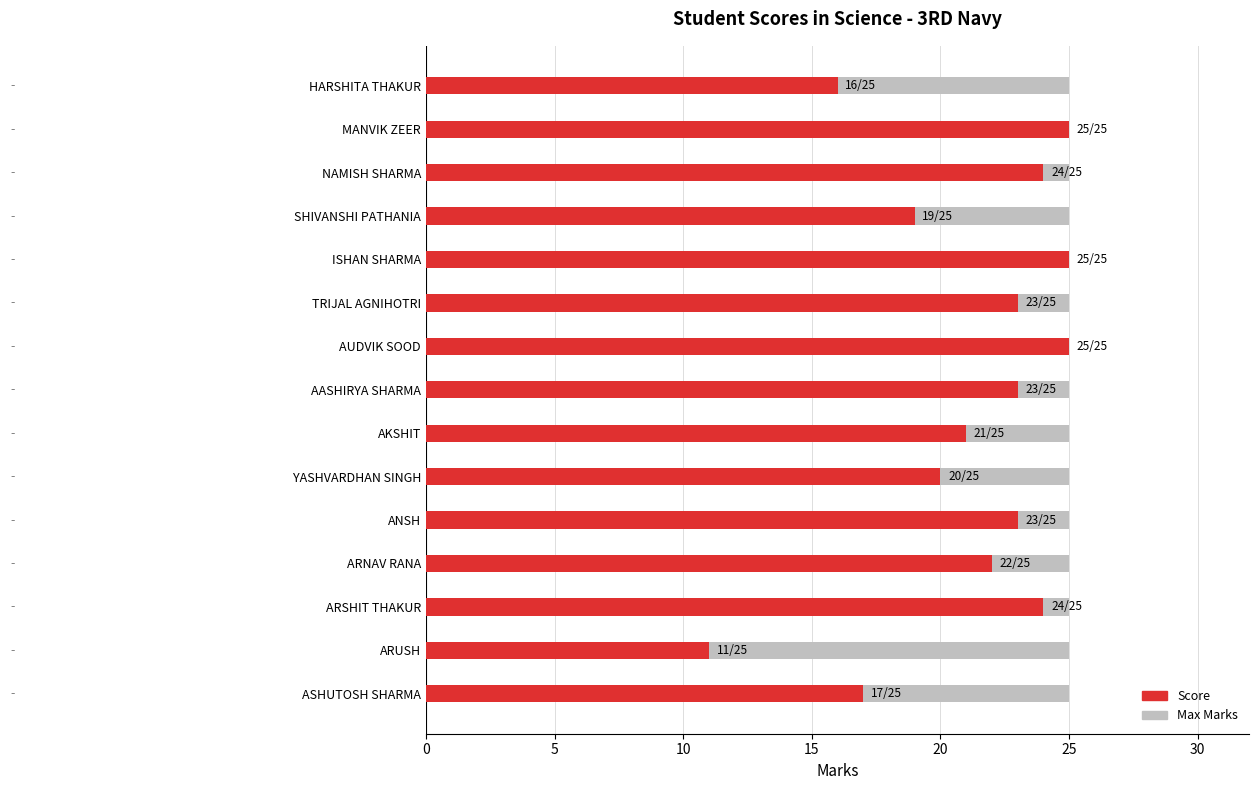

True or false: Score has a value of 37.6 at NAMISH SHARMA.

False